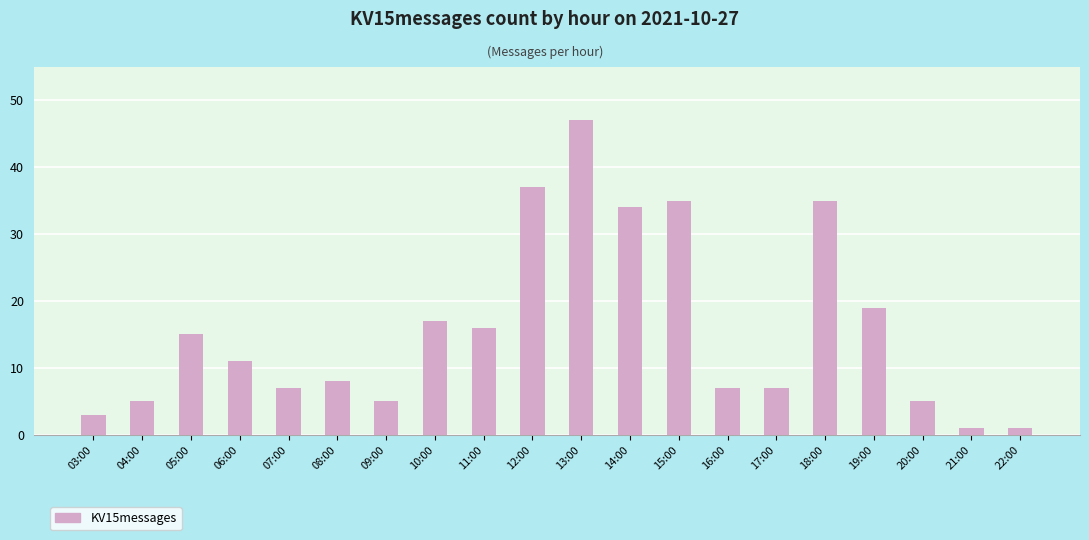

What is the smallest value displayed?

1